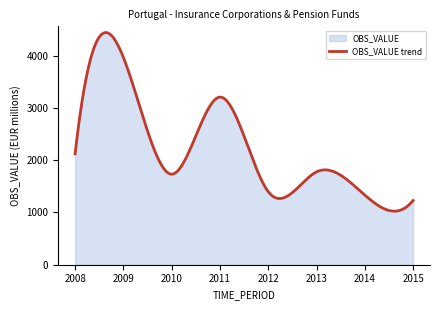

Which has a higher value, 2014 or 2008?

2008